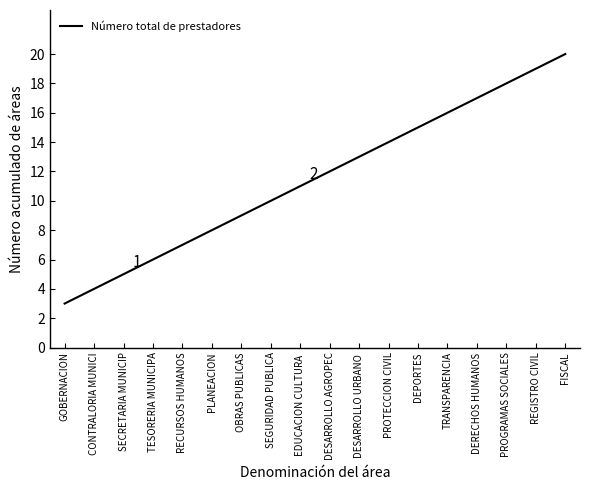

The value at PROGRAMAS SOCIALES is 18. True or false?

True